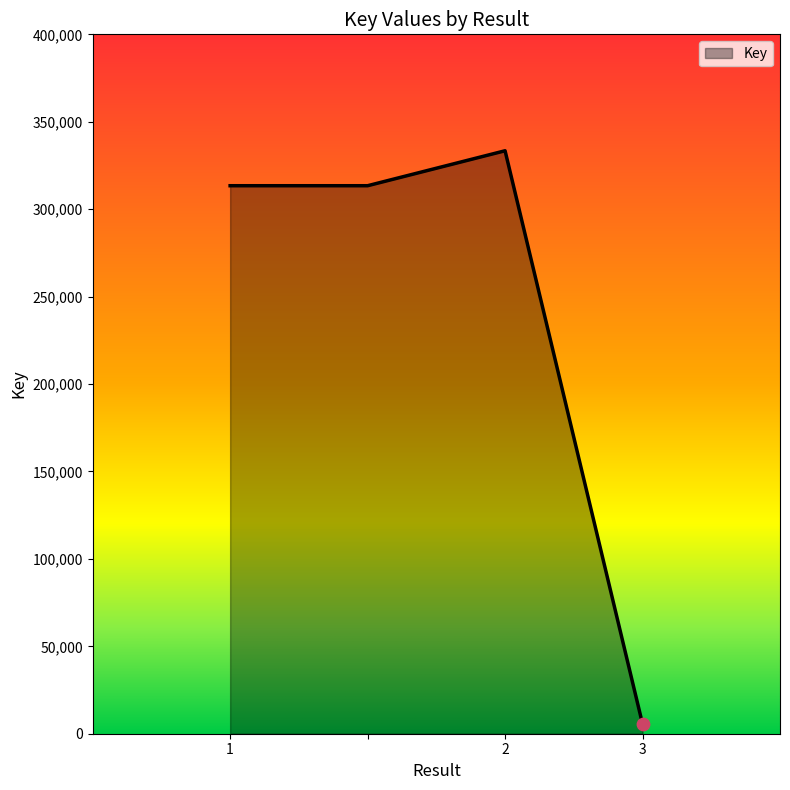

True or false: there are more than 0 points higher than both neighbors.

True